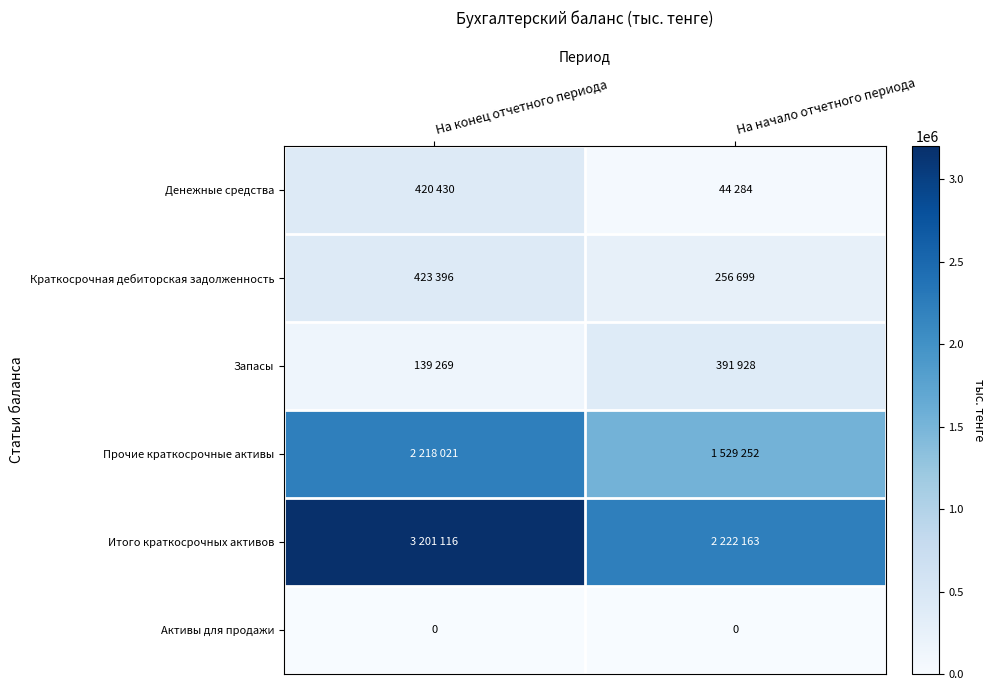

Read the Итого краткосрочных активов value at На конец отчетного периода, to the nearest 100.

3201100